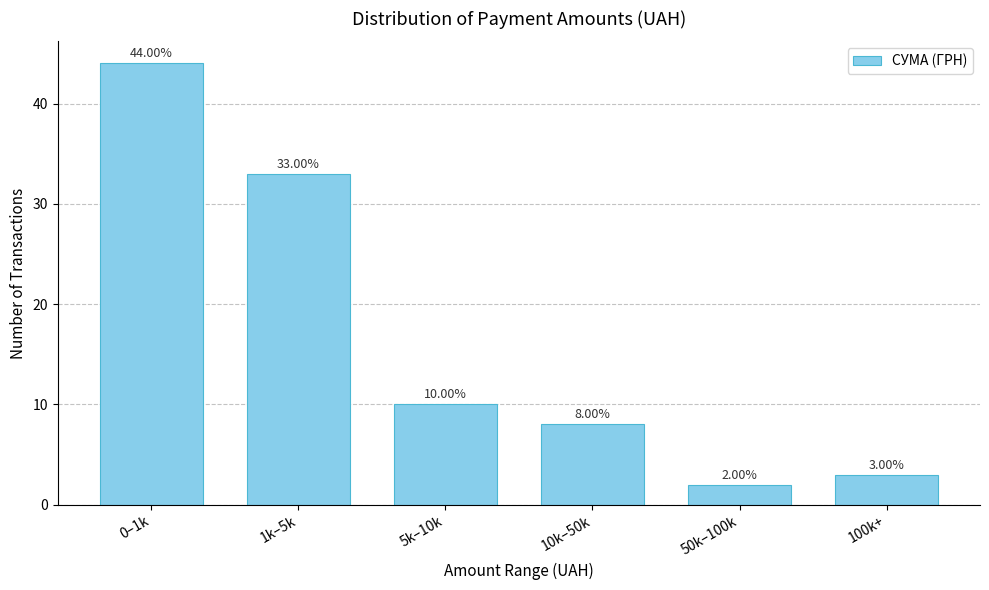

What is the difference between the values at 100k+ and 1k–5k?

30